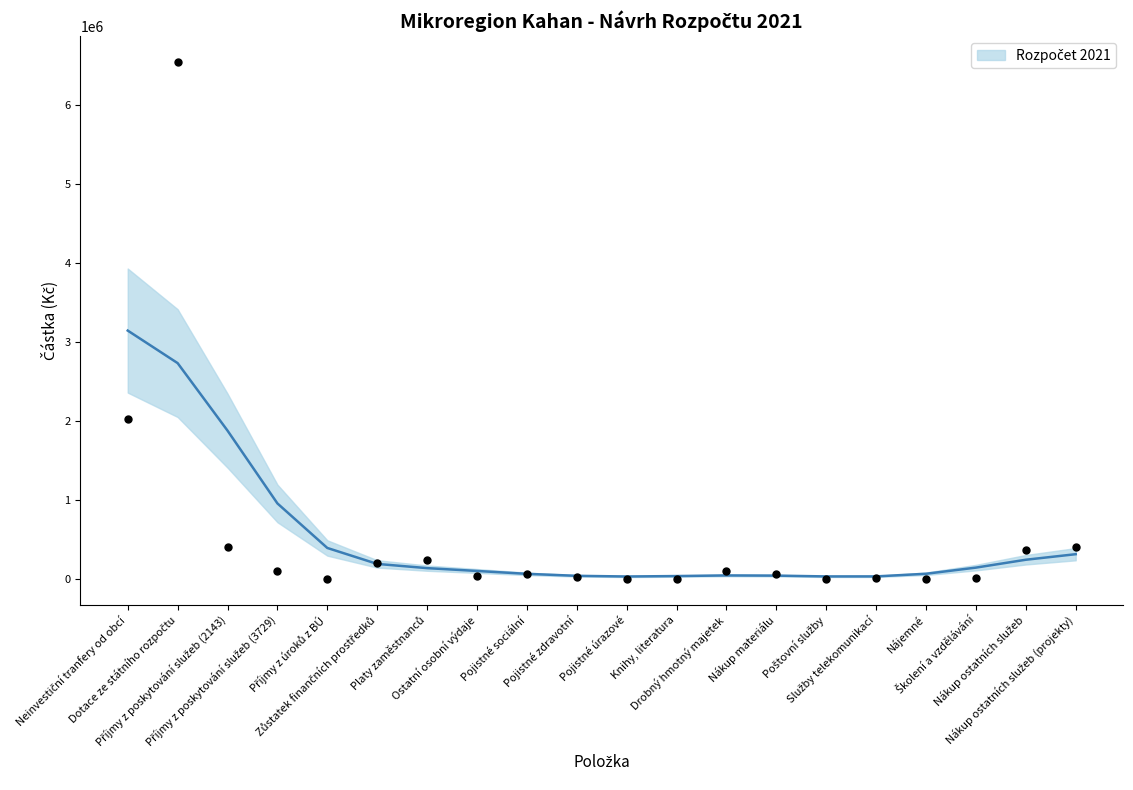

Approximately how many times larger is the value at Drobný hmotný majetek compared to Nákup ostatních služeb?

0.3